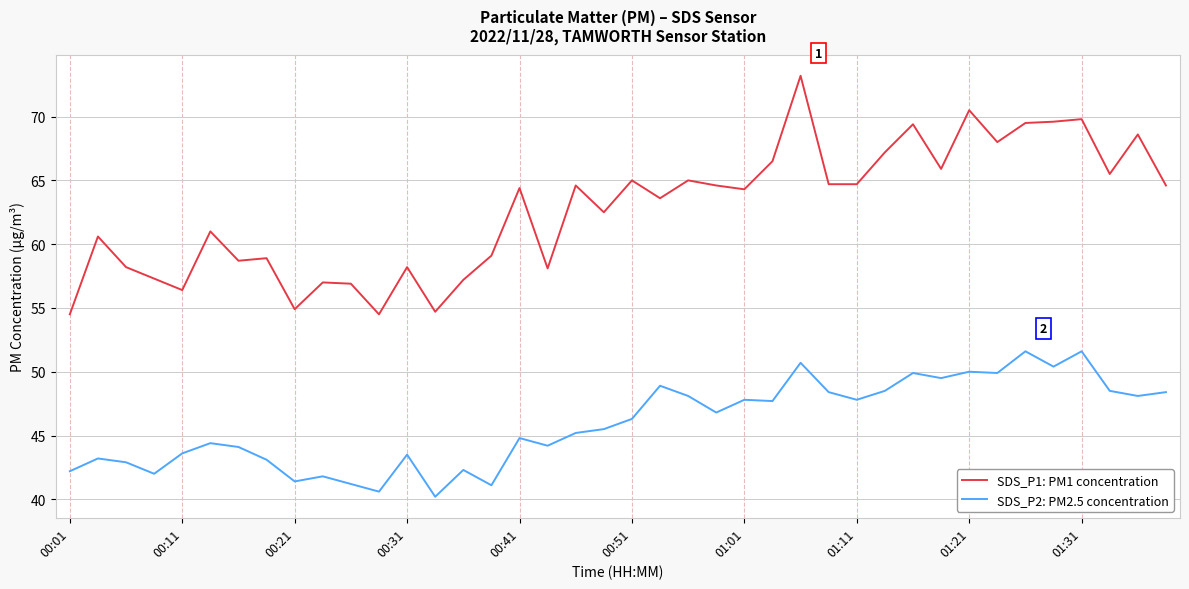

How many series are shown in this chart?

2